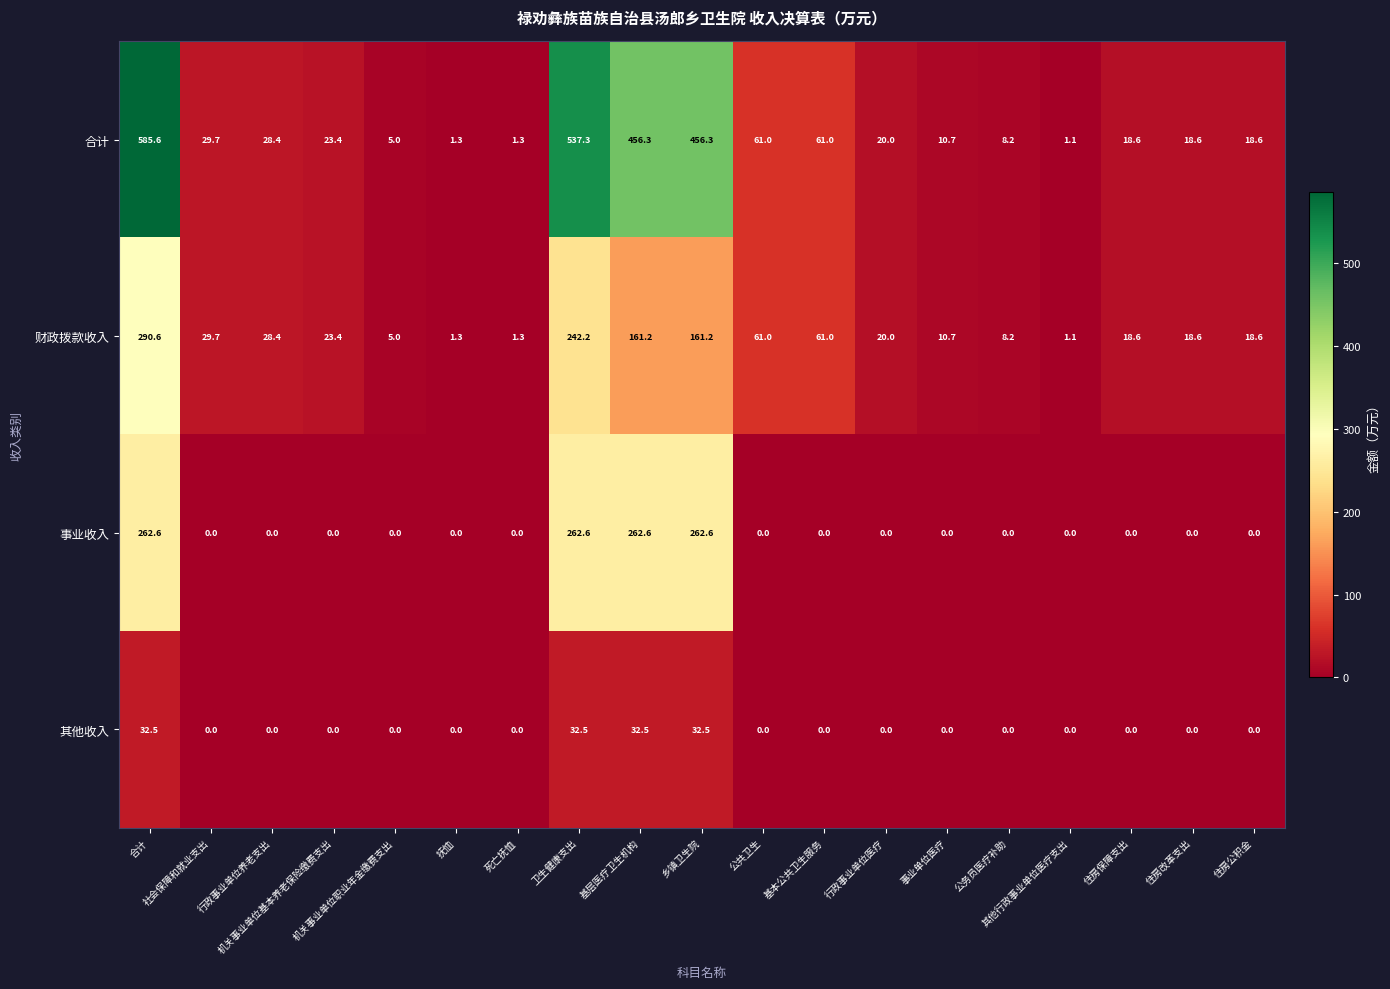

What is the difference between the second highest and minimum values in the 财政拨款收入 series?

241.1